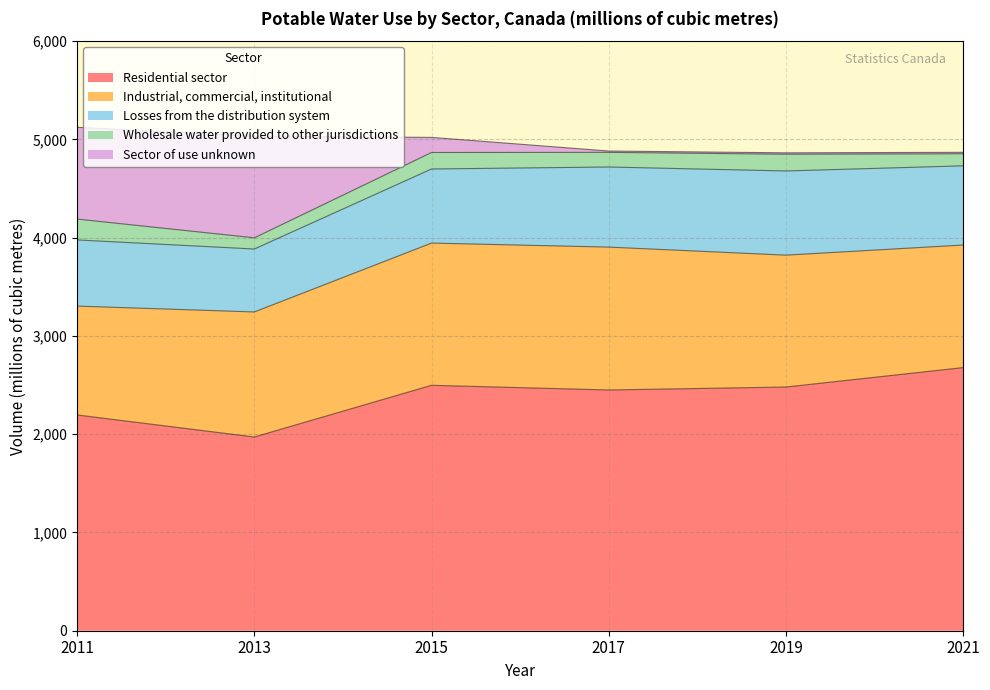

Which series changed the most between 2011 and 2021?

Sector of use unknown